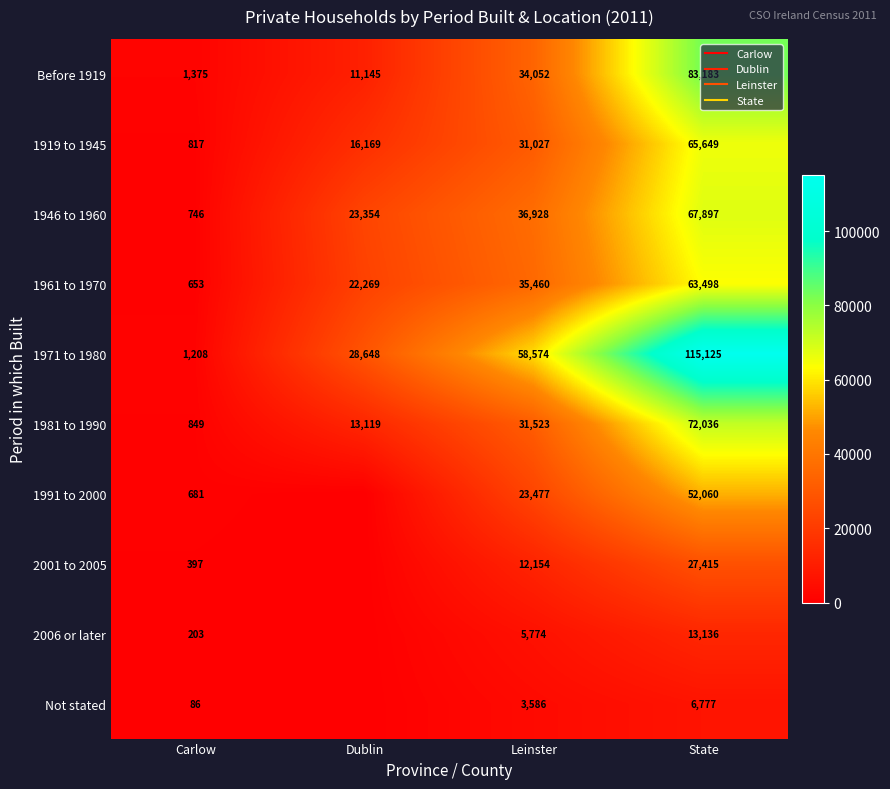

Rank the series at State from highest to lowest value.

1971 to 1980, Before 1919, 1981 to 1990, 1946 to 1960, 1919 to 1945, 1961 to 1970, 1991 to 2000, 2001 to 2005, 2006 or later, Not stated